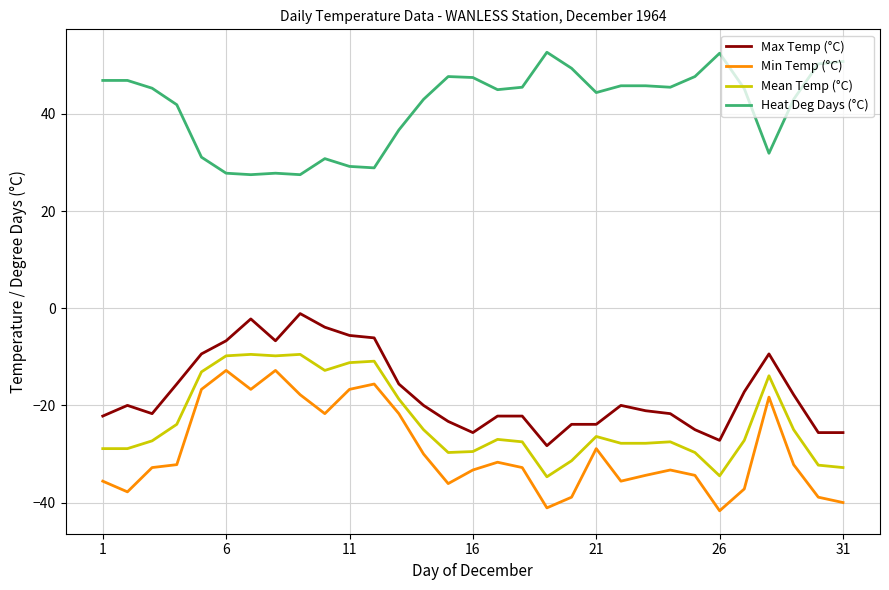

What is the minimum value shown in the chart?

-41.7